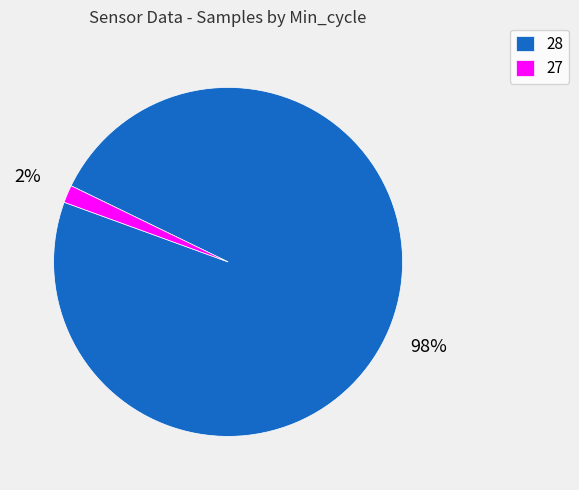

The 28 slice represents 17% of the pie. True or false?

False